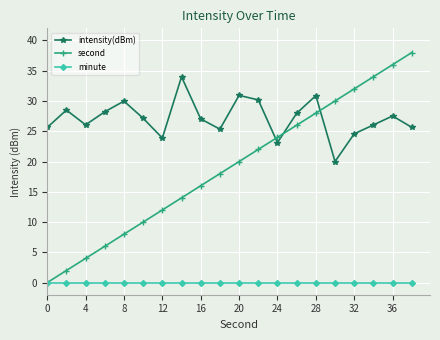

Rank the series by their average value, from lowest to highest.

minute, second, intensity(dBm)